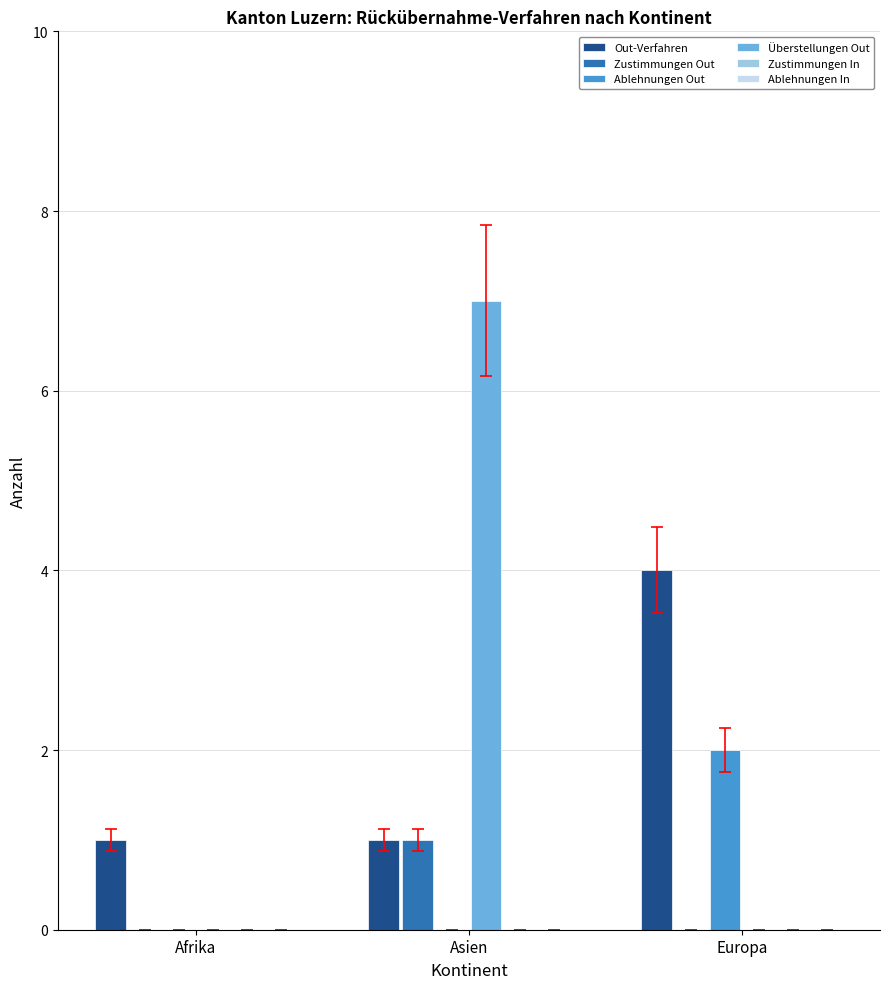

Between Asien and Europa, which series saw the biggest shift?

Überstellungen Out